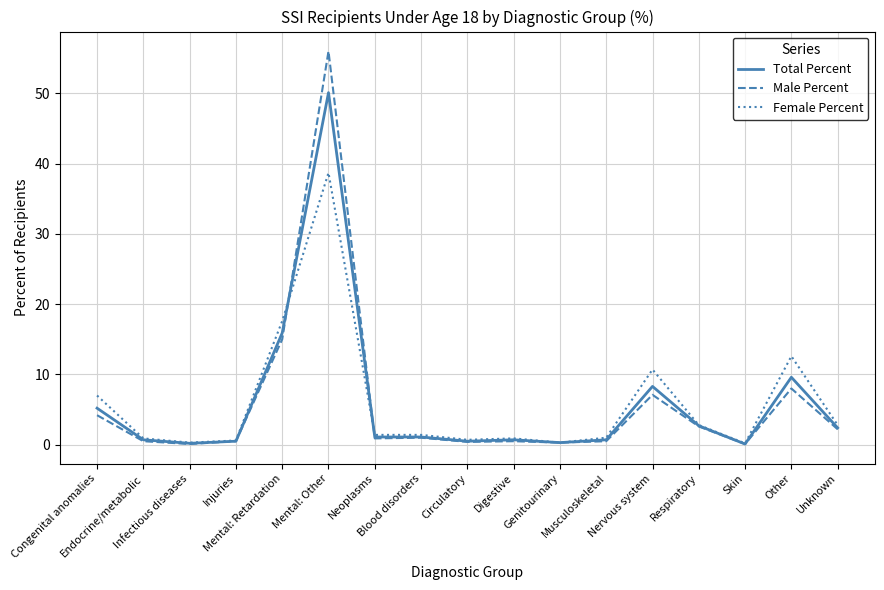

What value does the Male Percent series have at Digestive?

0.5